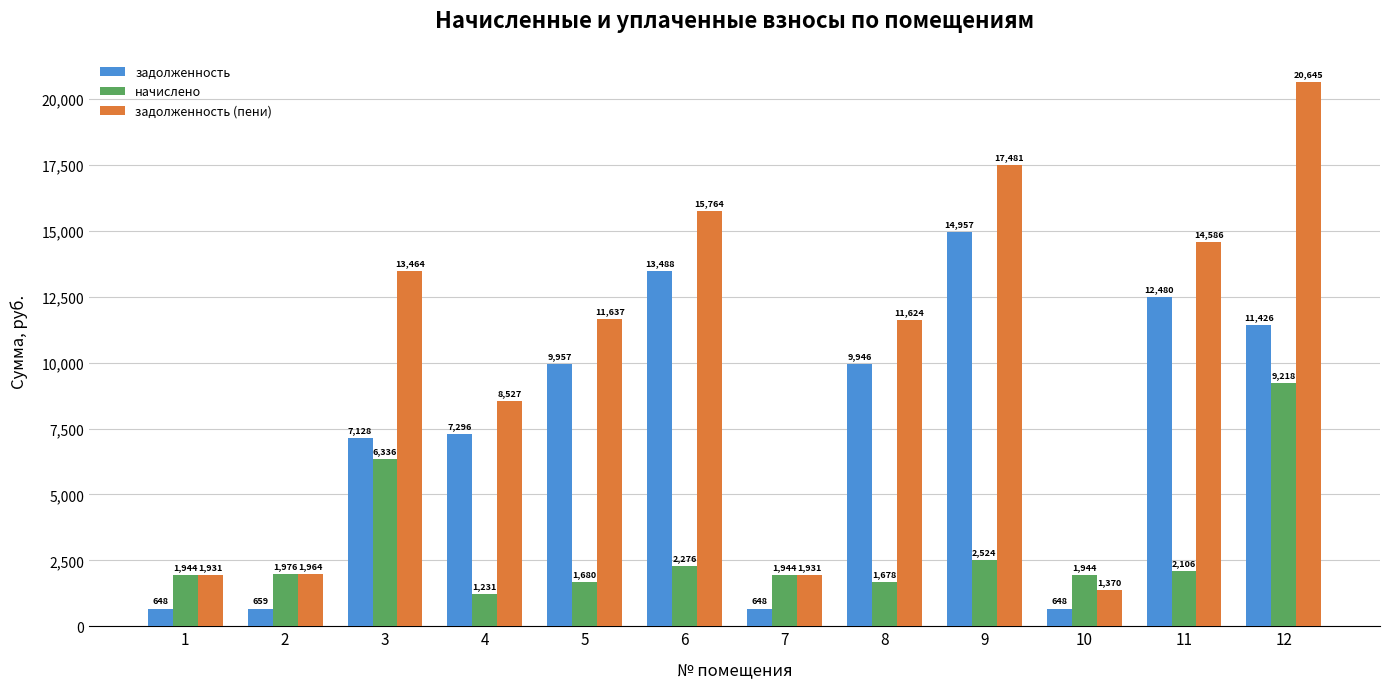

What is the value of the начислено bar at the 3rd from the left?

6336.0